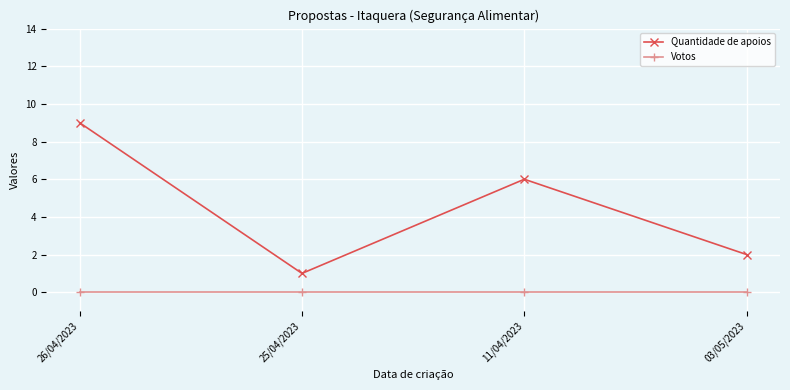

The Votos series shows 0 at 11/04/2023. True or false?

True